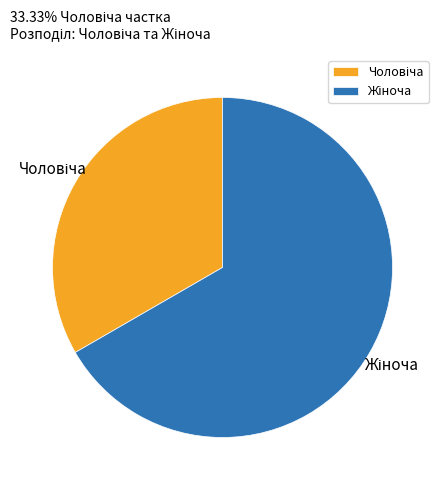

Is there a majority slice in this chart?

Yes